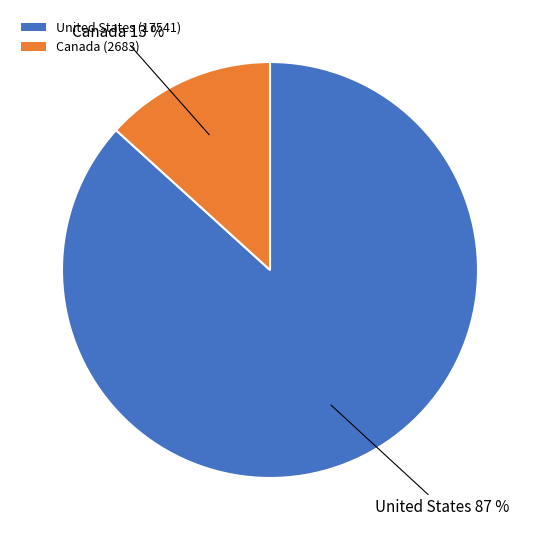

The United States slice represents 87% of the pie. True or false?

True